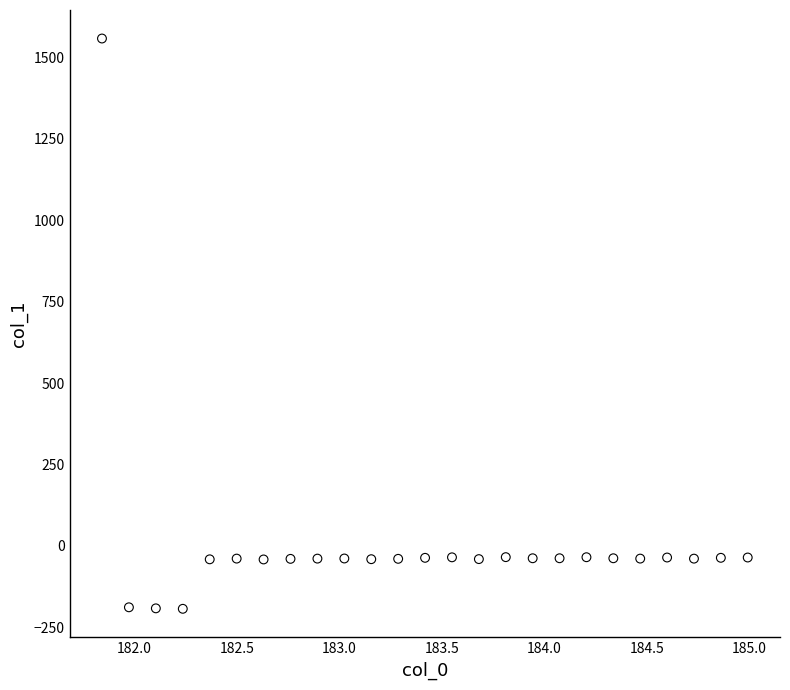

What is the range of Y values (max minus min)?

1749.9